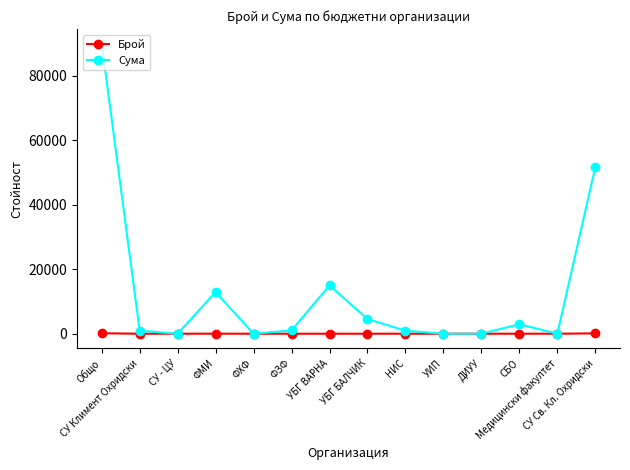

Which series changed the most between УБГ ВАРНА and ДИУУ?

Сума